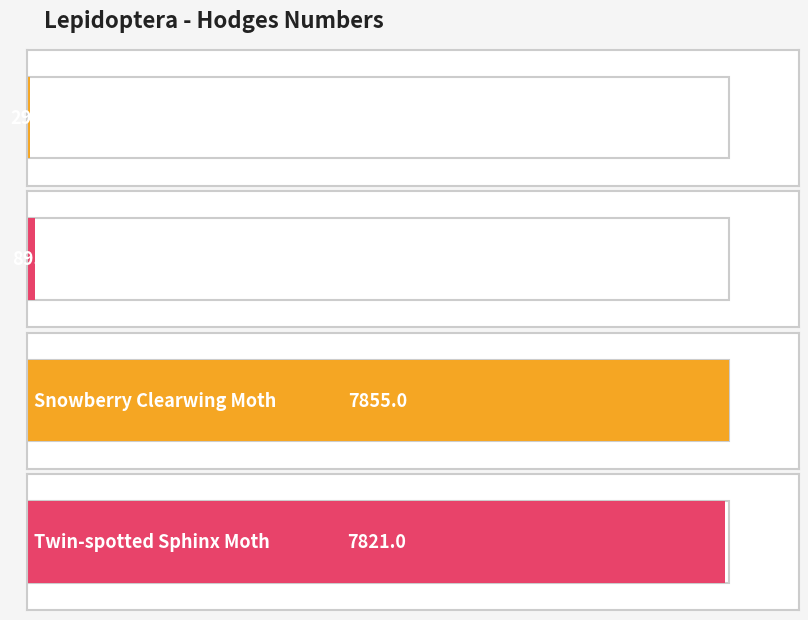

Is it true that the value at Snowberry Clearwing Moth is 13002.0?

False